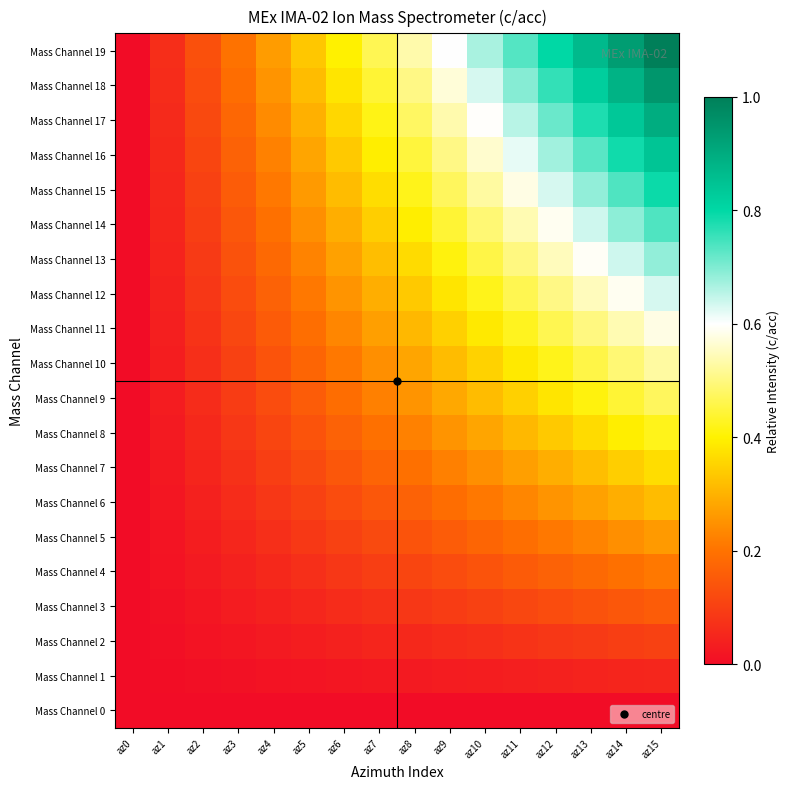

Reading left to right, list all the values displayed in this chart.

Mass Channel 0: az0=0.0	az1=0.0	az2=0.0	az3=0.0	az4=0.0	az5=0.0	az6=0.0	az7=0.0	az8=0.0	az9=0.0	az10=0.0	az11=0.0	az12=0.0	az13=0.0	az14=0.0	az15=0.0
Mass Channel 1: az0=0.0	az1=0.0	az2=0.0	az3=0.0	az4=0.0	az5=0.0	az6=0.0	az7=0.0	az8=0.0	az9=0.0	az10=0.0	az11=0.0	az12=0.0	az13=0.0	az14=0.0	az15=0.1
Mass Channel 2: az0=0.0	az1=0.0	az2=0.0	az3=0.0	az4=0.0	az5=0.0	az6=0.0	az7=0.0	az8=0.1	az9=0.1	az10=0.1	az11=0.1	az12=0.1	az13=0.1	az14=0.1	az15=0.1
Mass Channel 3: az0=0.0	az1=0.0	az2=0.0	az3=0.0	az4=0.0	az5=0.1	az6=0.1	az7=0.1	az8=0.1	az9=0.1	az10=0.1	az11=0.1	az12=0.1	az13=0.1	az14=0.1	az15=0.2
Mass Channel 4: az0=0.0	az1=0.0	az2=0.0	az3=0.0	az4=0.1	az5=0.1	az6=0.1	az7=0.1	az8=0.1	az9=0.1	az10=0.1	az11=0.2	az12=0.2	az13=0.2	az14=0.2	az15=0.2
Mass Channel 5: az0=0.0	az1=0.0	az2=0.0	az3=0.1	az4=0.1	az5=0.1	az6=0.1	az7=0.1	az8=0.1	az9=0.2	az10=0.2	az11=0.2	az12=0.2	az13=0.2	az14=0.2	az15=0.3
Mass Channel 6: az0=0.0	az1=0.0	az2=0.0	az3=0.1	az4=0.1	az5=0.1	az6=0.1	az7=0.1	az8=0.2	az9=0.2	az10=0.2	az11=0.2	az12=0.3	az13=0.3	az14=0.3	az15=0.3
Mass Channel 7: az0=0.0	az1=0.0	az2=0.0	az3=0.1	az4=0.1	az5=0.1	az6=0.1	az7=0.2	az8=0.2	az9=0.2	az10=0.2	az11=0.3	az12=0.3	az13=0.3	az14=0.3	az15=0.4
Mass Channel 8: az0=0.0	az1=0.0	az2=0.1	az3=0.1	az4=0.1	az5=0.1	az6=0.2	az7=0.2	az8=0.2	az9=0.3	az10=0.3	az11=0.3	az12=0.3	az13=0.4	az14=0.4	az15=0.4
Mass Channel 9: az0=0.0	az1=0.0	az2=0.1	az3=0.1	az4=0.1	az5=0.2	az6=0.2	az7=0.2	az8=0.3	az9=0.3	az10=0.3	az11=0.3	az12=0.4	az13=0.4	az14=0.4	az15=0.5
Mass Channel 10: az0=0.0	az1=0.0	az2=0.1	az3=0.1	az4=0.1	az5=0.2	az6=0.2	az7=0.2	az8=0.3	az9=0.3	az10=0.4	az11=0.4	az12=0.4	az13=0.5	az14=0.5	az15=0.5
Mass Channel 11: az0=0.0	az1=0.0	az2=0.1	az3=0.1	az4=0.2	az5=0.2	az6=0.2	az7=0.3	az8=0.3	az9=0.3	az10=0.4	az11=0.4	az12=0.5	az13=0.5	az14=0.5	az15=0.6
Mass Channel 12: az0=0.0	az1=0.0	az2=0.1	az3=0.1	az4=0.2	az5=0.2	az6=0.3	az7=0.3	az8=0.3	az9=0.4	az10=0.4	az11=0.5	az12=0.5	az13=0.5	az14=0.6	az15=0.6
Mass Channel 13: az0=0.0	az1=0.0	az2=0.1	az3=0.1	az4=0.2	az5=0.2	az6=0.3	az7=0.3	az8=0.4	az9=0.4	az10=0.5	az11=0.5	az12=0.5	az13=0.6	az14=0.6	az15=0.7
Mass Channel 14: az0=0.0	az1=0.0	az2=0.1	az3=0.1	az4=0.2	az5=0.2	az6=0.3	az7=0.3	az8=0.4	az9=0.4	az10=0.5	az11=0.5	az12=0.6	az13=0.6	az14=0.7	az15=0.7
Mass Channel 15: az0=0.0	az1=0.1	az2=0.1	az3=0.2	az4=0.2	az5=0.3	az6=0.3	az7=0.4	az8=0.4	az9=0.5	az10=0.5	az11=0.6	az12=0.6	az13=0.7	az14=0.7	az15=0.8
Mass Channel 16: az0=0.0	az1=0.1	az2=0.1	az3=0.2	az4=0.2	az5=0.3	az6=0.3	az7=0.4	az8=0.4	az9=0.5	az10=0.6	az11=0.6	az12=0.7	az13=0.7	az14=0.8	az15=0.8
Mass Channel 17: az0=0.0	az1=0.1	az2=0.1	az3=0.2	az4=0.2	az5=0.3	az6=0.4	az7=0.4	az8=0.5	az9=0.5	az10=0.6	az11=0.7	az12=0.7	az13=0.8	az14=0.8	az15=0.9
Mass Channel 18: az0=0.0	az1=0.1	az2=0.1	az3=0.2	az4=0.3	az5=0.3	az6=0.4	az7=0.4	az8=0.5	az9=0.6	az10=0.6	az11=0.7	az12=0.8	az13=0.8	az14=0.9	az15=0.9
Mass Channel 19: az0=0.0	az1=0.1	az2=0.1	az3=0.2	az4=0.3	az5=0.3	az6=0.4	az7=0.5	az8=0.5	az9=0.6	az10=0.7	az11=0.7	az12=0.8	az13=0.9	az14=0.9	az15=1.0